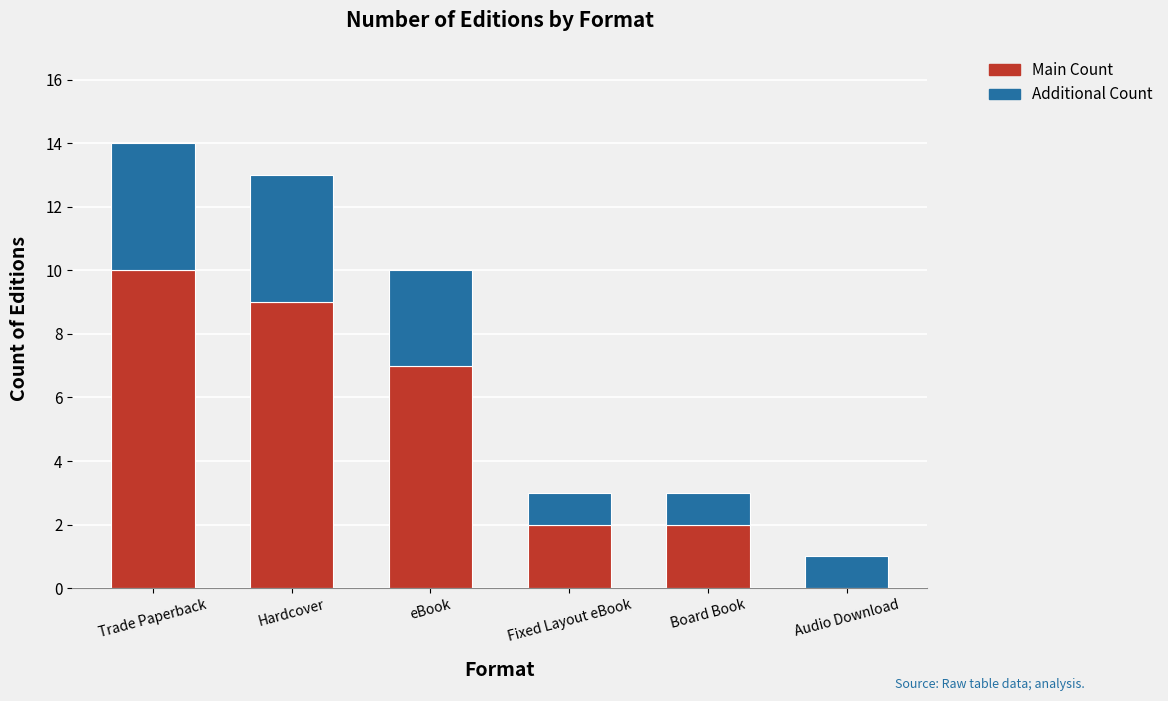

Where is Main Count nearest to the value 5?

eBook